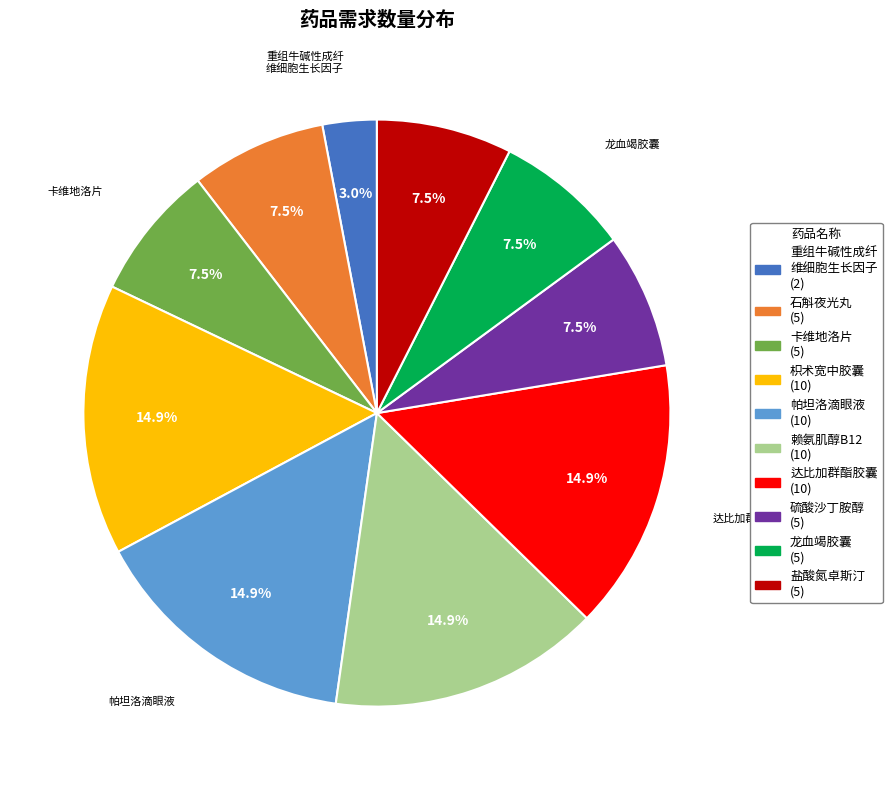

Is there a majority slice in this chart?

No